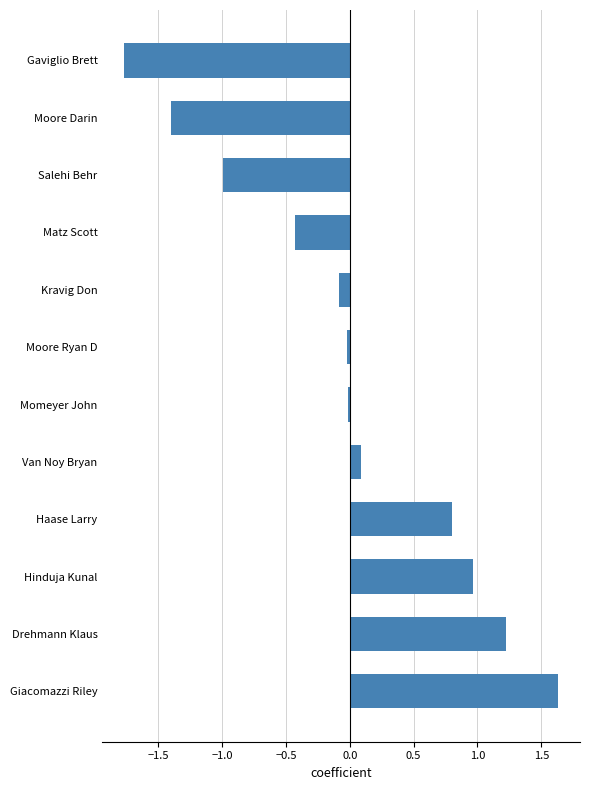

True or false: the data shows -0.7 at Moore Darin.

False